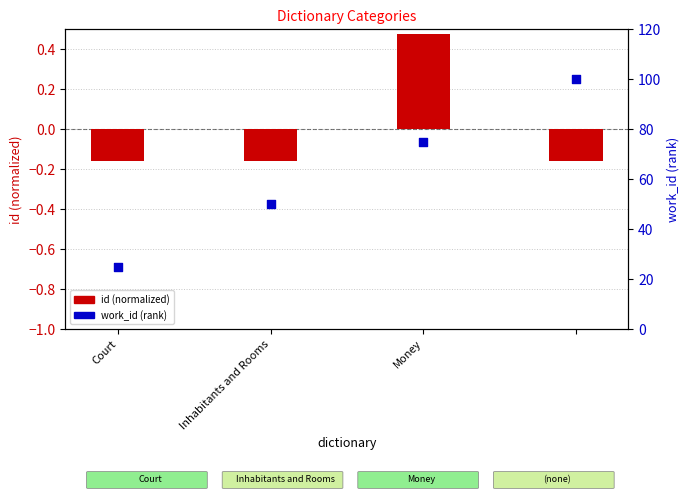

Which series reaches the minimum Y coordinate?

id